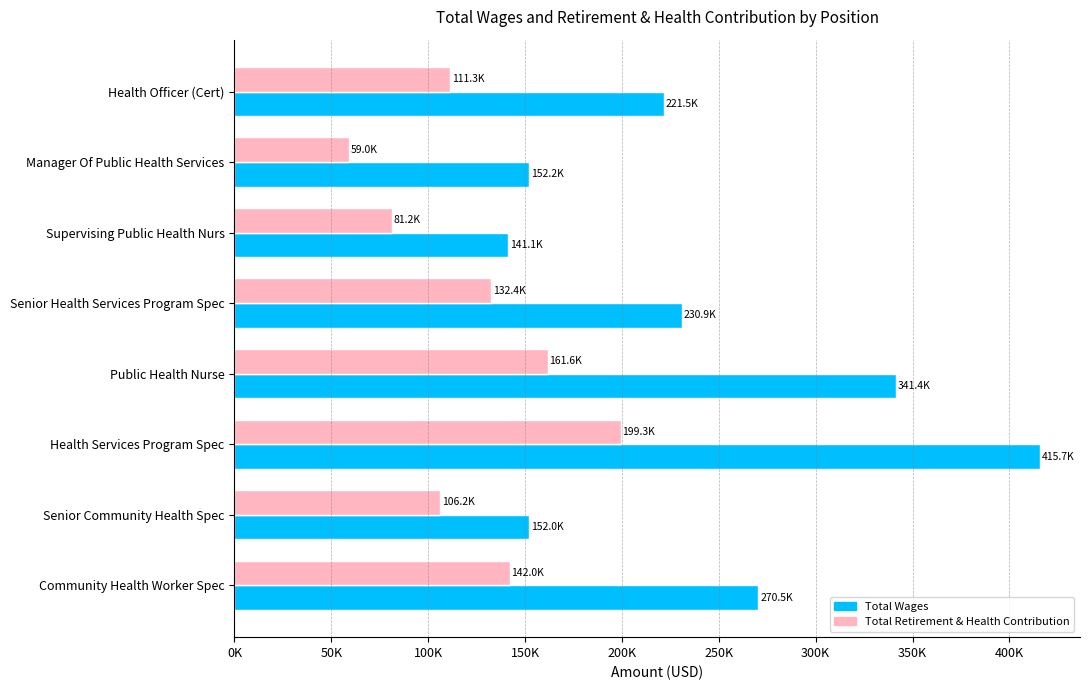

Where is Total Wages nearest to the value 278389?

Community Health Worker Spec